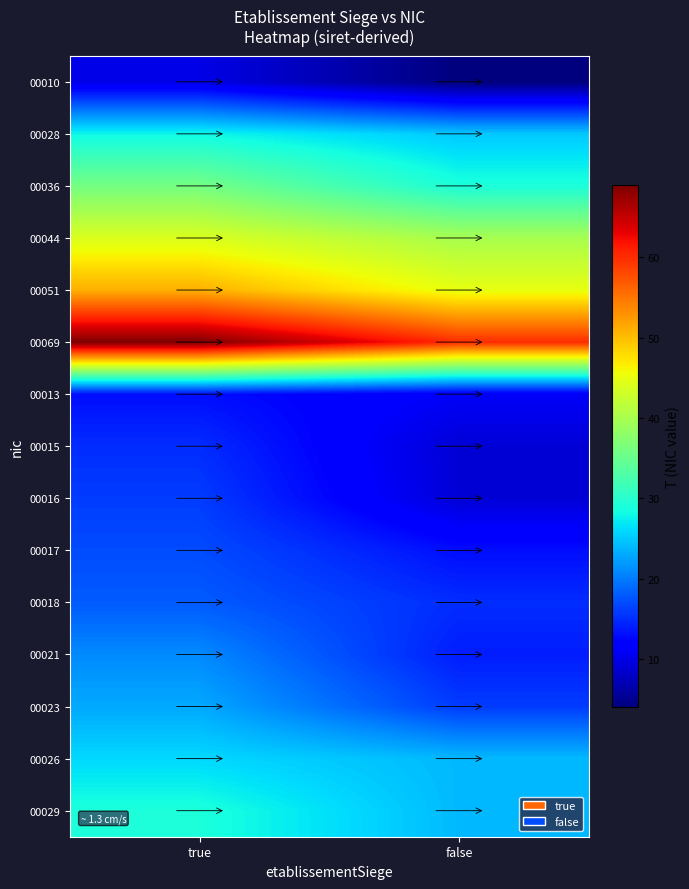

Reading right to left, extract all data points from this chart.

00010: false=4	true=10
00028: false=25	true=28
00036: false=29	true=36
00044: false=40	true=44
00051: false=45	true=51
00069: false=60	true=69
00013: false=11	true=13
00015: false=9	true=15
00016: false=9	true=16
00017: false=13	true=17
00018: false=15	true=18
00021: false=14	true=21
00023: false=16	true=23
00026: false=24	true=26
00029: false=24	true=29